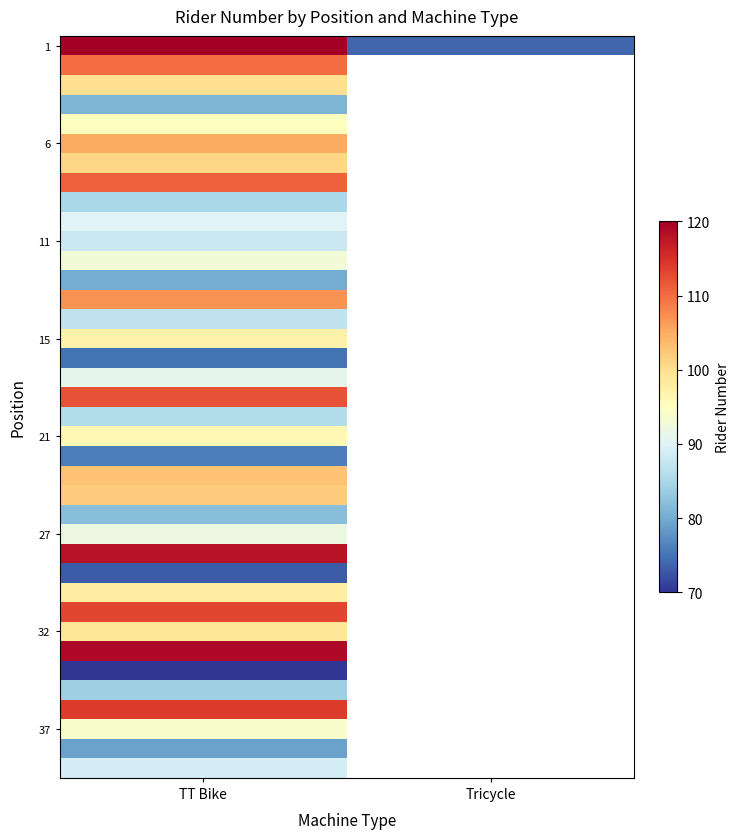

What is the total value across all series at TT Bike?

3615.0